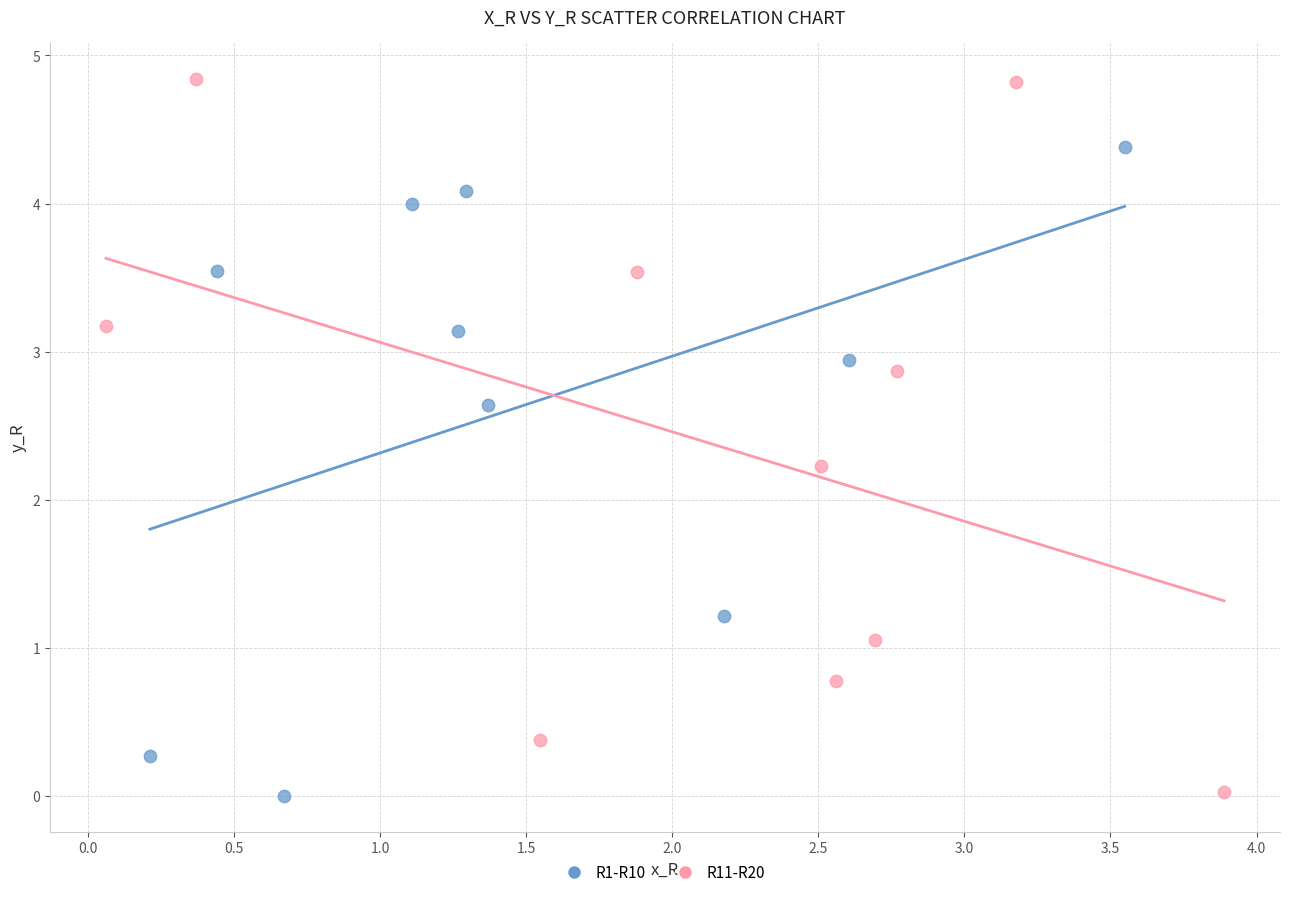

Which series has the largest Y range (max minus min)?

R11-R20